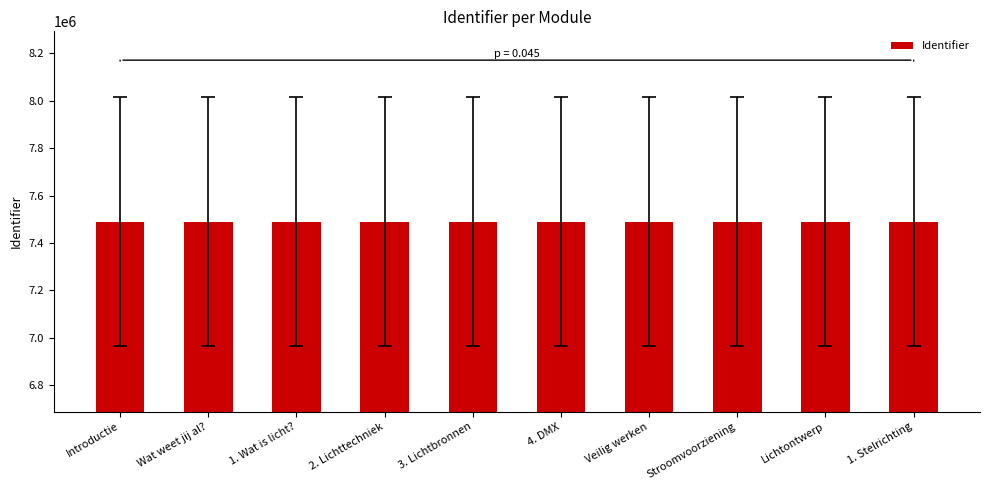

What is the change in value from 4. DMX to 1. Stelrichting?

-43